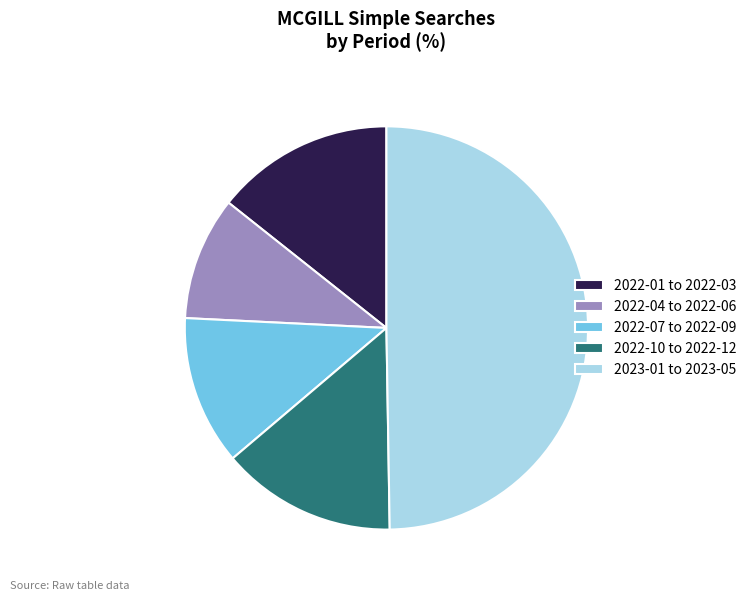

Is it true that 2022-04 to 2022-06 is 5% of the pie?

False